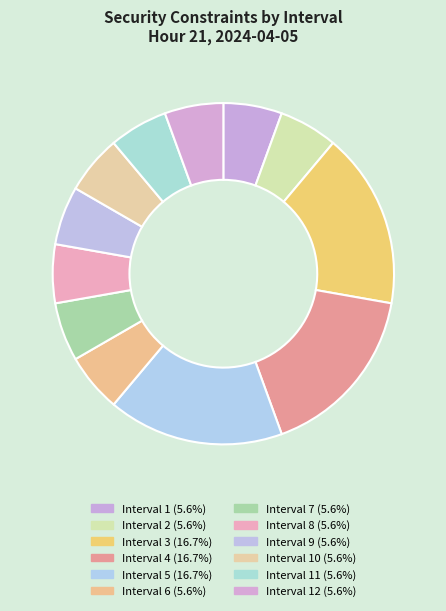

How many slices are in this pie chart?

12